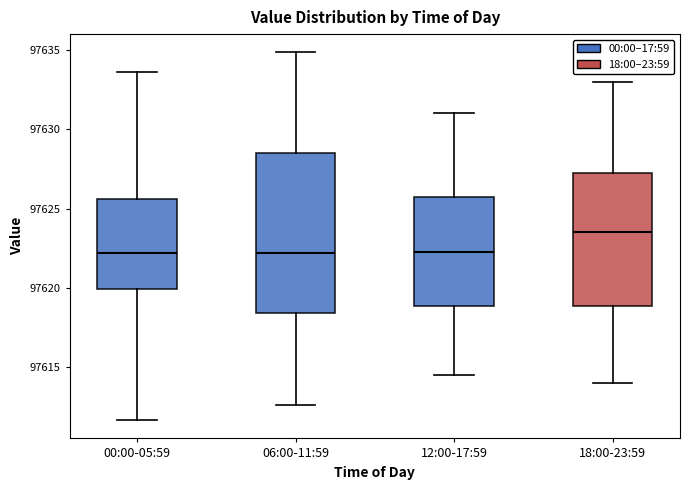

Which box is the tallest, from its lower edge to its upper edge?

06:00-11:59